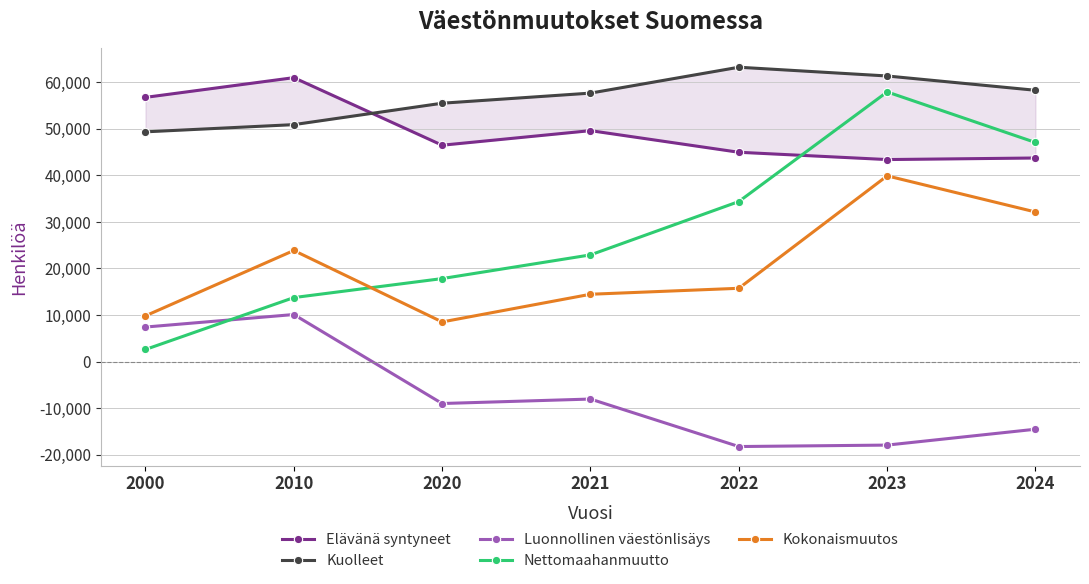

Reading left to right, list all the values displayed in this chart.

Elävänä syntyneet: 56742	60980	46463	49594	44951	43383	43720
Kuolleet: 49339	50887	55488	57659	63219	61339	58267
Luonnollinen väestönlisäys: 7403	10093	-9025	-8065	-18268	-17956	-14547
Nettomaahanmuutto: 2584	13731	17814	22905	34363	57914	47051
Kokonaismuutos: 9813	23849	8501	14448	15729	39881	32120